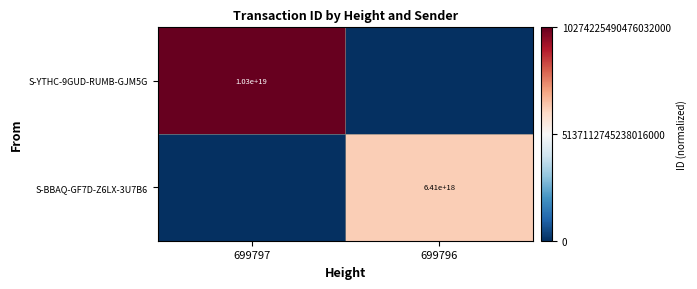

True or false: S-BBAQ-GF7D-Z6LX-3U7B6 has a value of 0.4 at 699796.

False